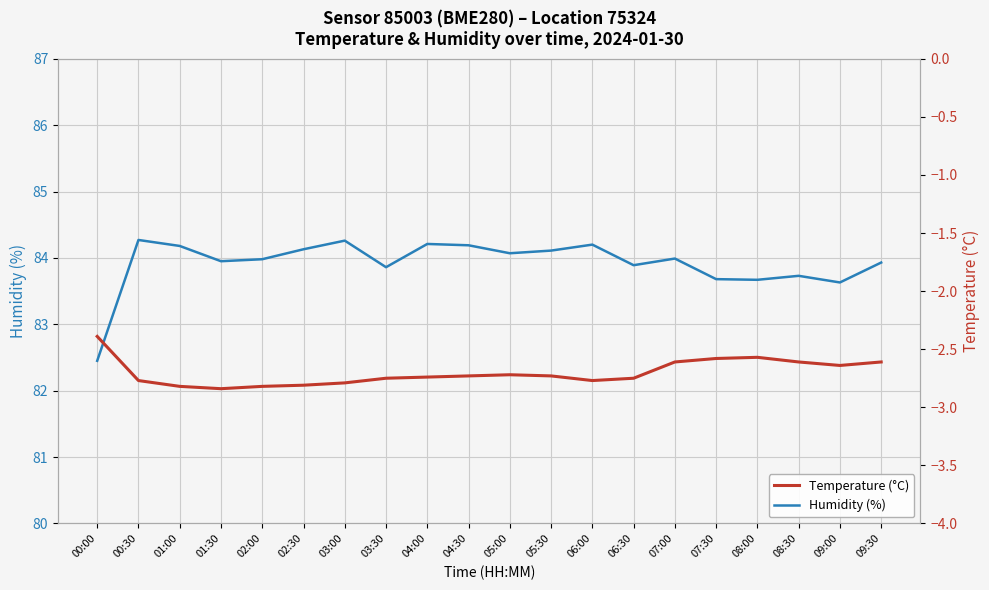

What is the highest value of the Temperature (°C) series?

-2.4